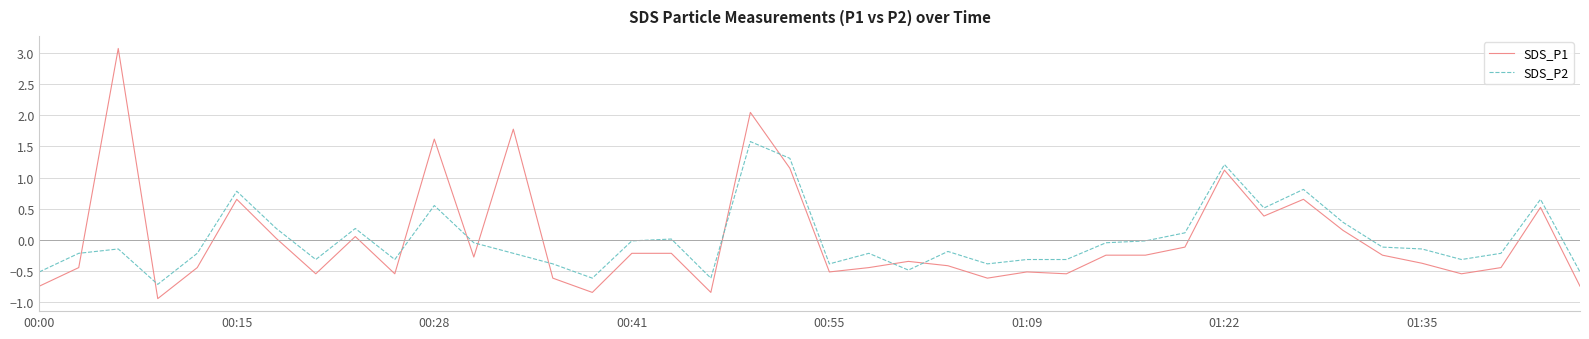

Which series has the widest spread of values?

SDS_P1